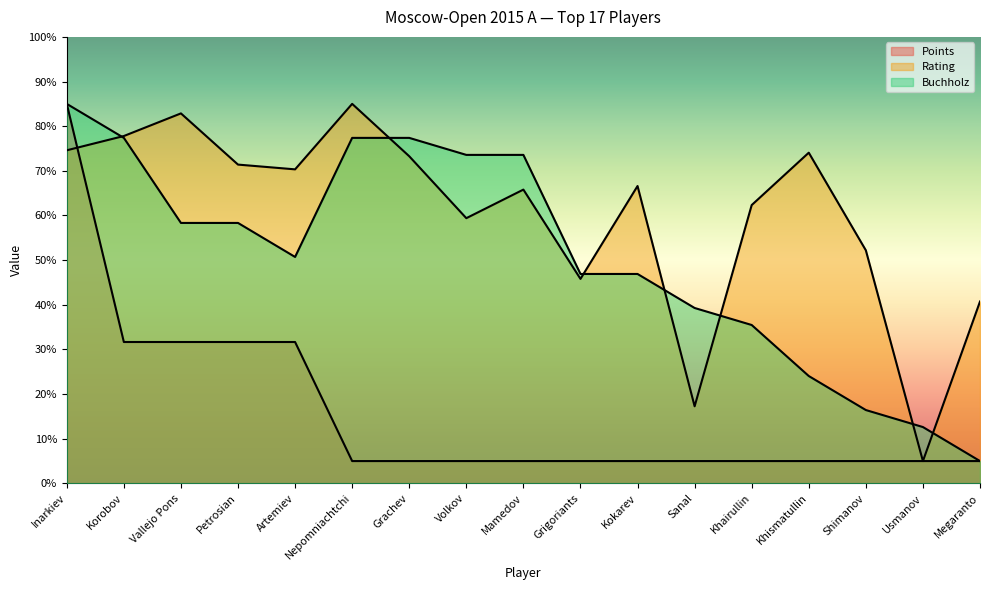

Where does the Rating series first go above 66?

Inarkiev